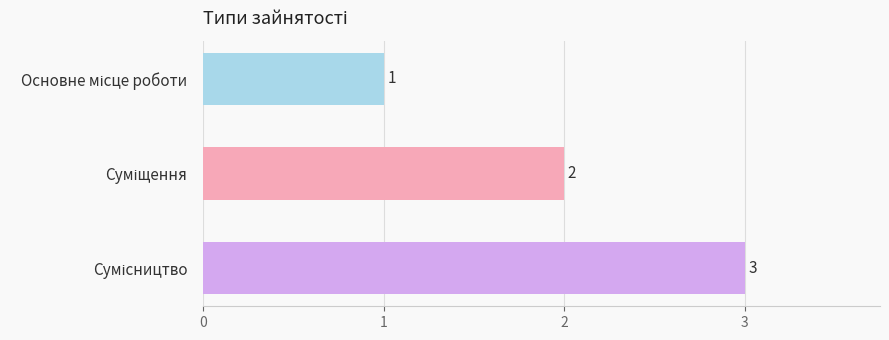

What is the sum of all values?

6